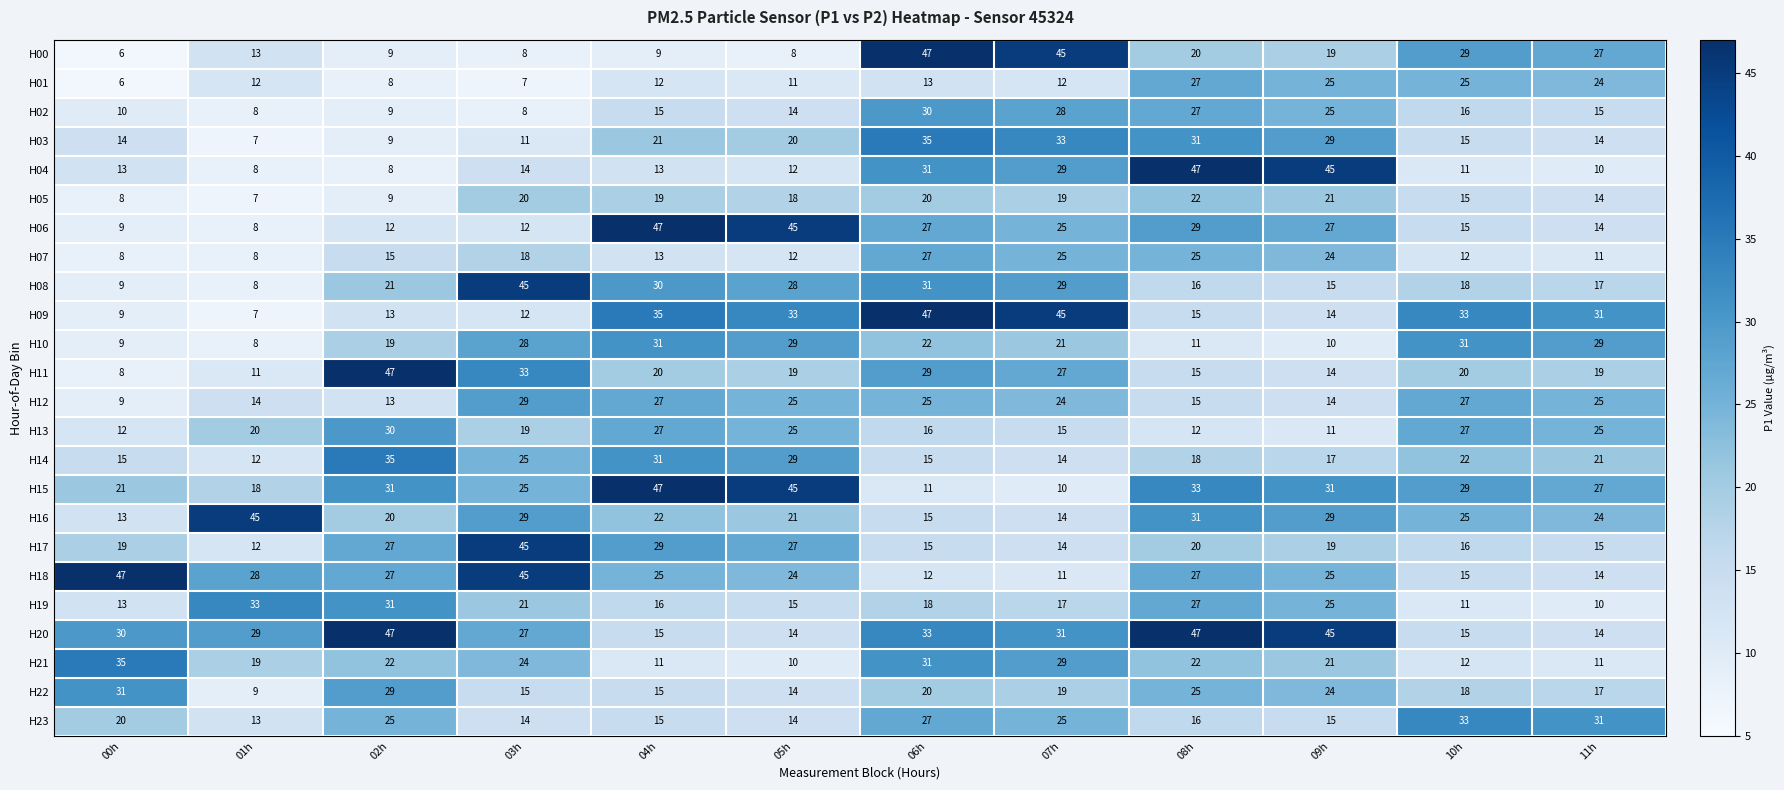

How many series are shown in this chart?

24